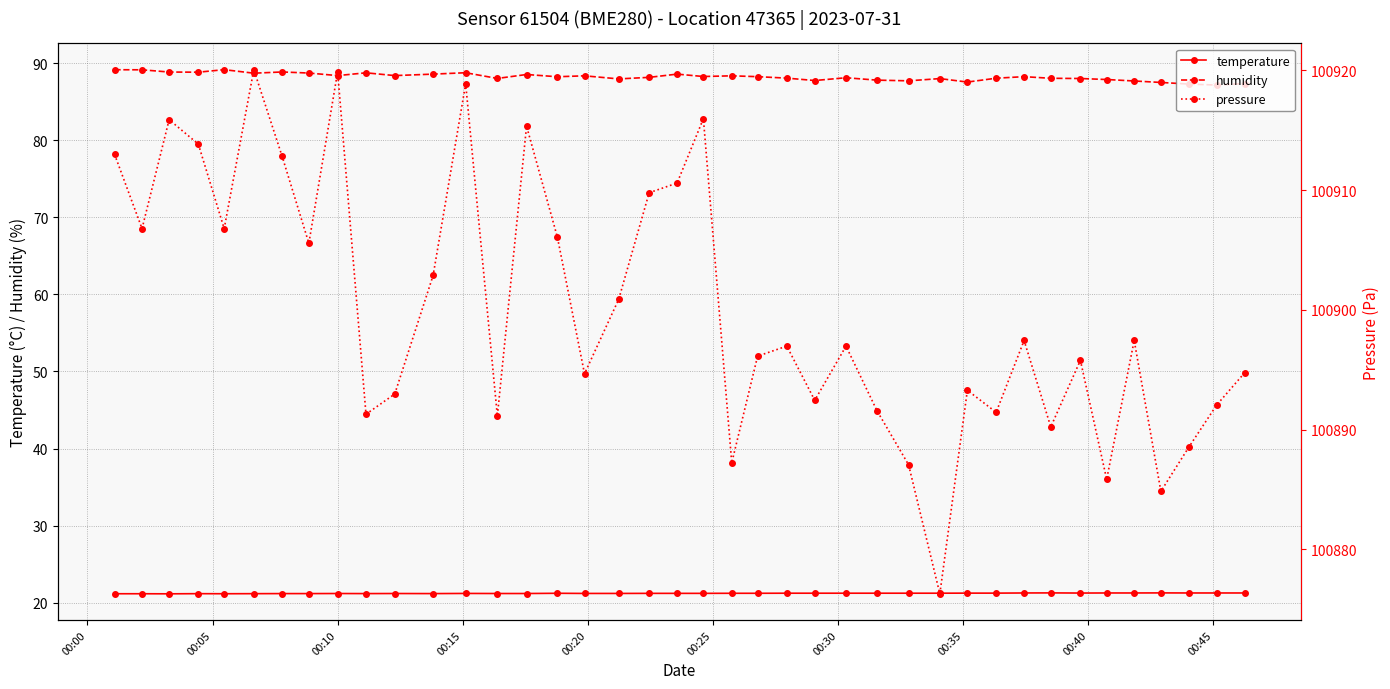

What is the greatest value displayed?

100920.1